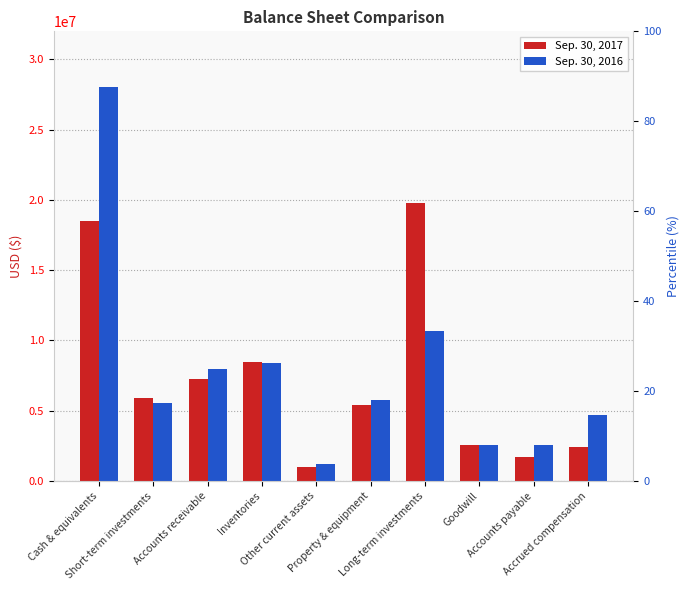

Reading left to right, what are all the values shown in this chart?

Sep. 30, 2017: 18536111	5937150	7237641	8453567	978933	5434172	19816000	2570511	1739791	2410026
Sep. 30, 2016: 28014321	5527075	7999210	8373155	1198917	5780814	10703000	2570511	2573292	4697138